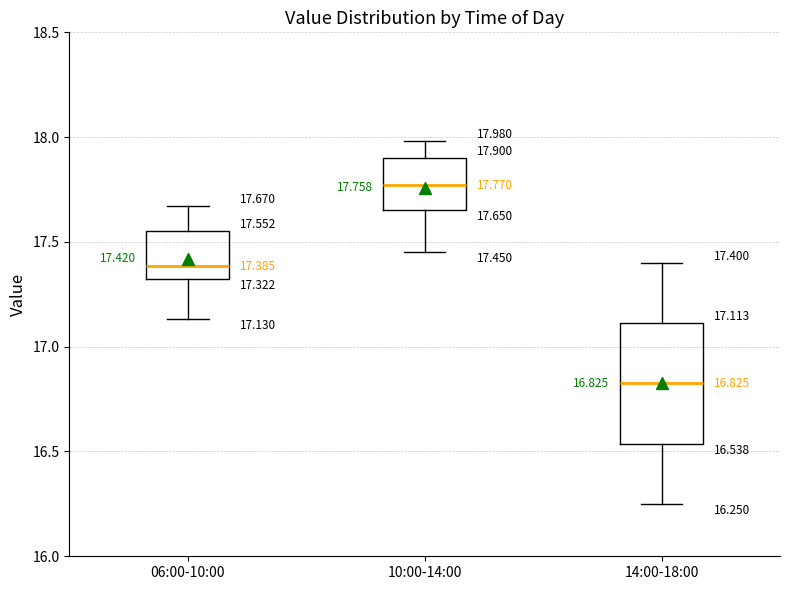

Which box is the tallest, from its lower edge to its upper edge?

14:00-18:00